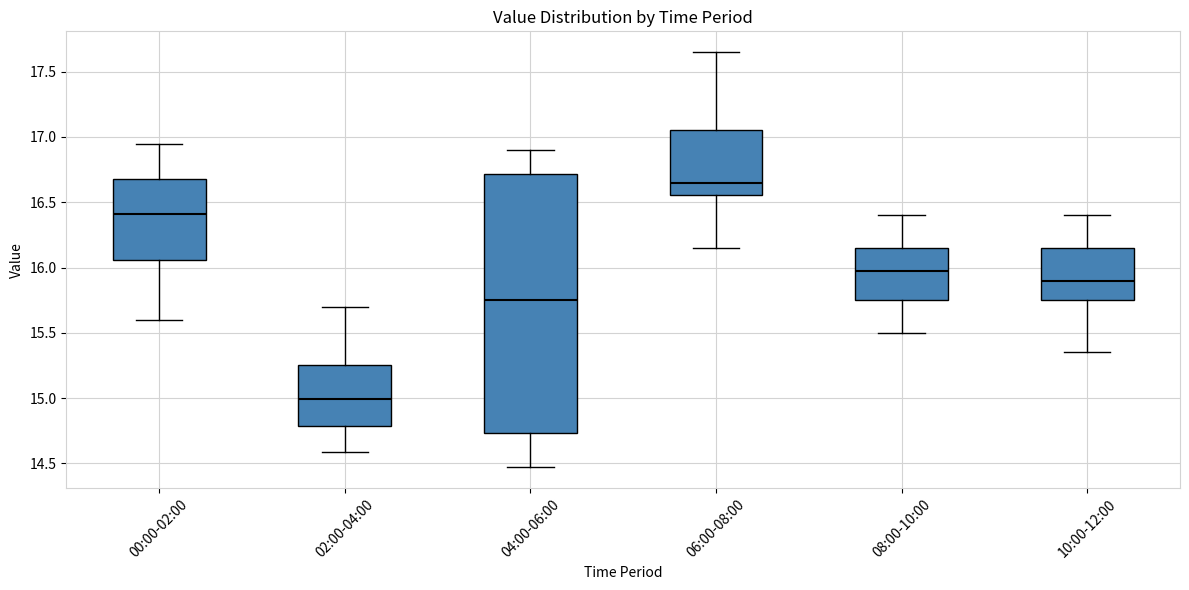

Where does the median line of the box for 06:00-08:00 sit on the y-axis? The values are not printed on the chart, so give them approximately, as read against the axis.

16.65